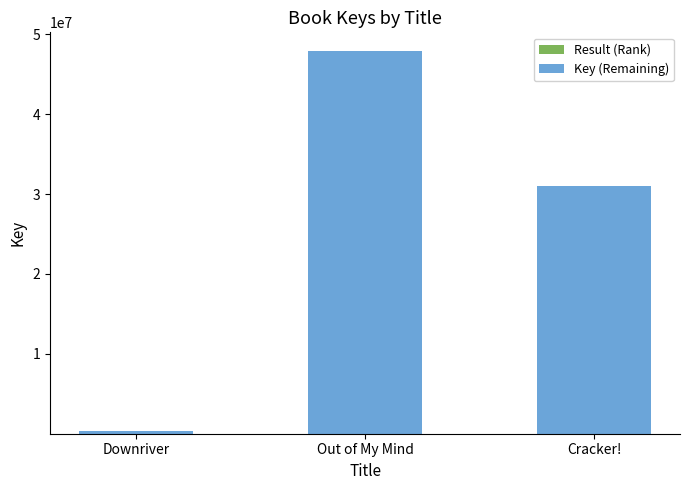

At which category is the sum across all series the highest?

Out of My Mind